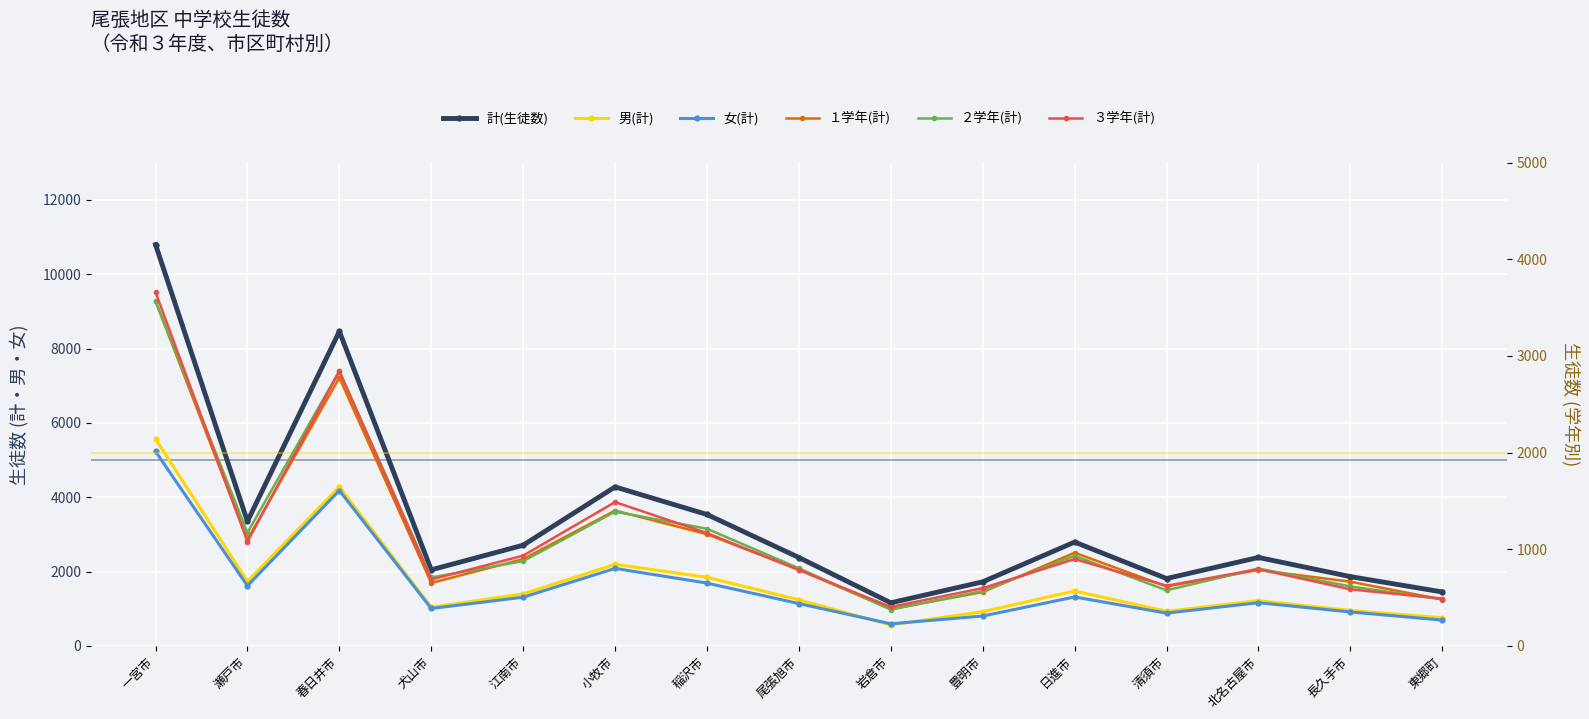

At which category does the chart reach its minimum across all series?

岩倉市